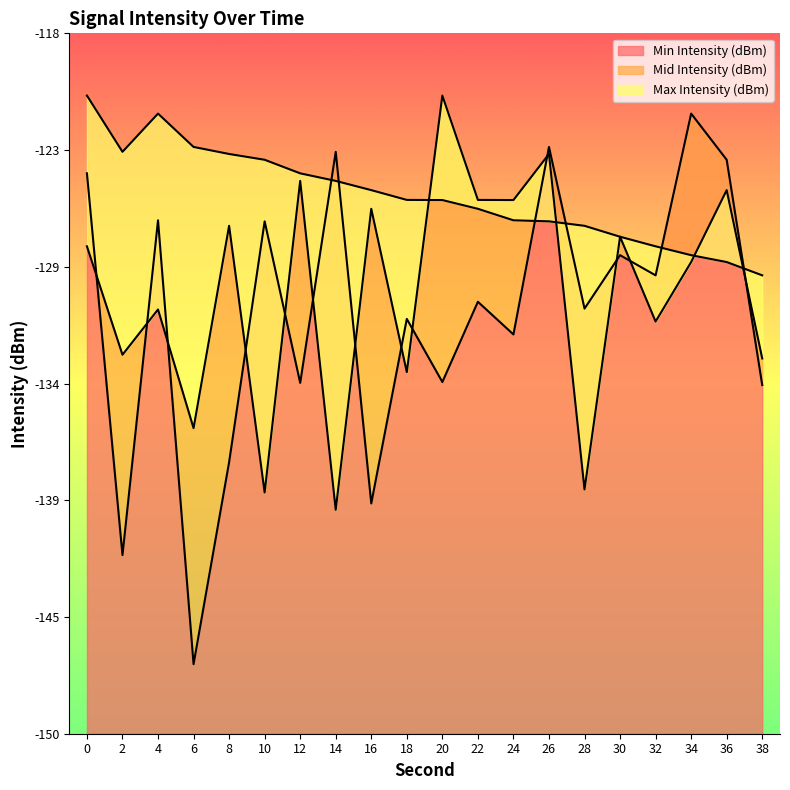

What is the value of the Max Intensity (dBm) point at the 7th from the left?

-124.4